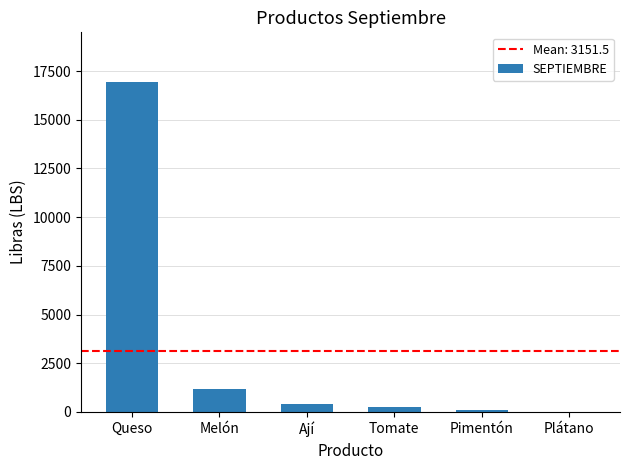

Reading left to right, extract all data points from this chart.

Queso=16947	Melón=1199	Ají=410	Tomate=259	Pimentón=92	Plátano=2